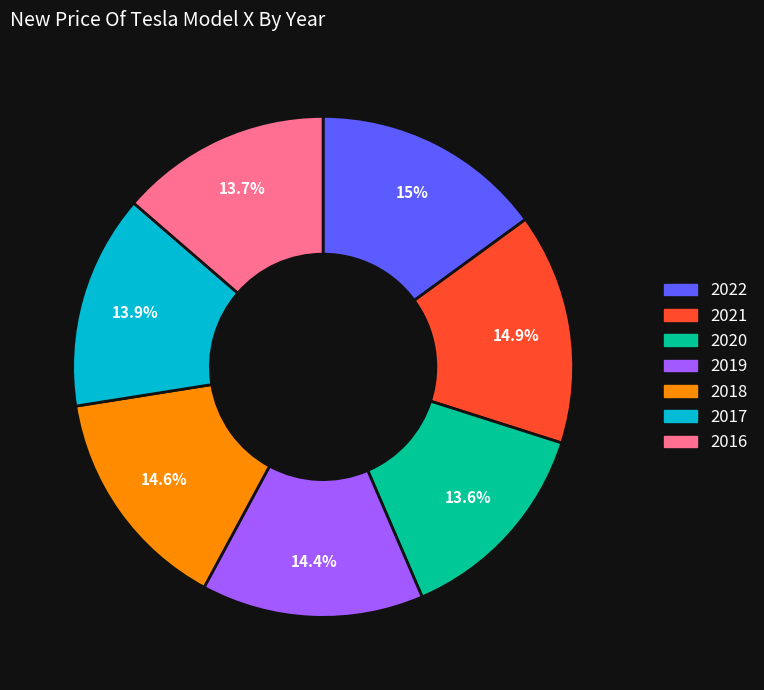

To the nearest percent, what is the difference between the largest and smallest slice percentages?

1%